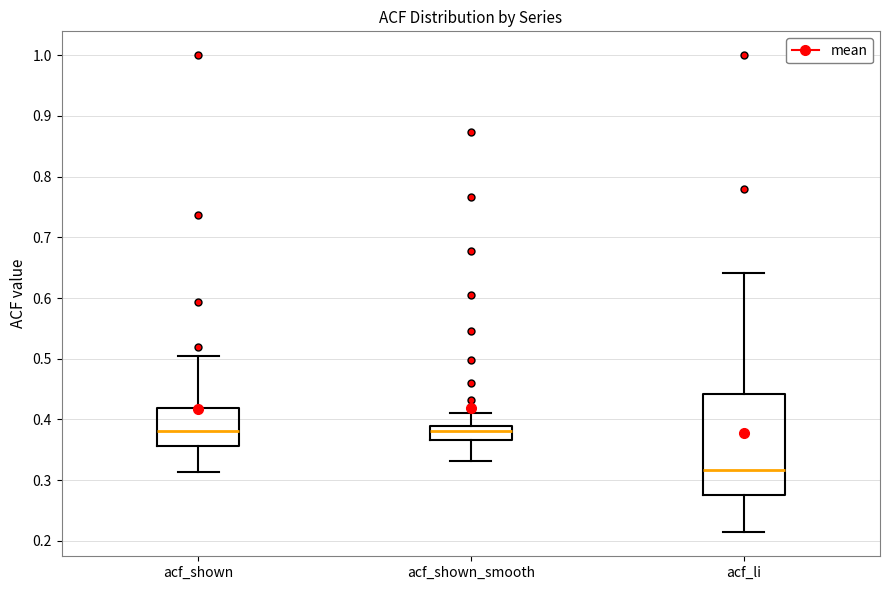

Comparing the boxes themselves (not the whiskers), which one is the tallest?

acf_li